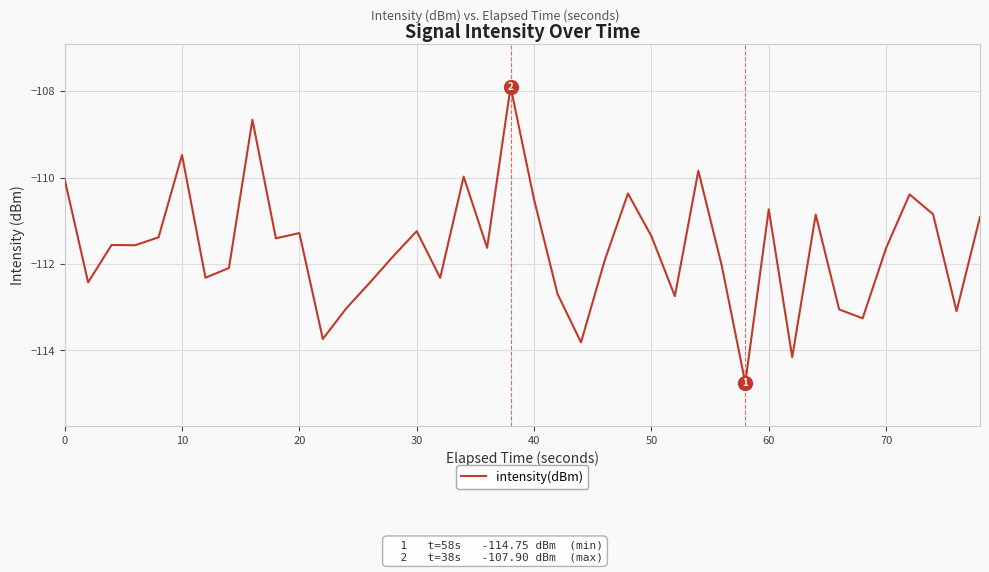

What is the greatest value displayed?

-107.9